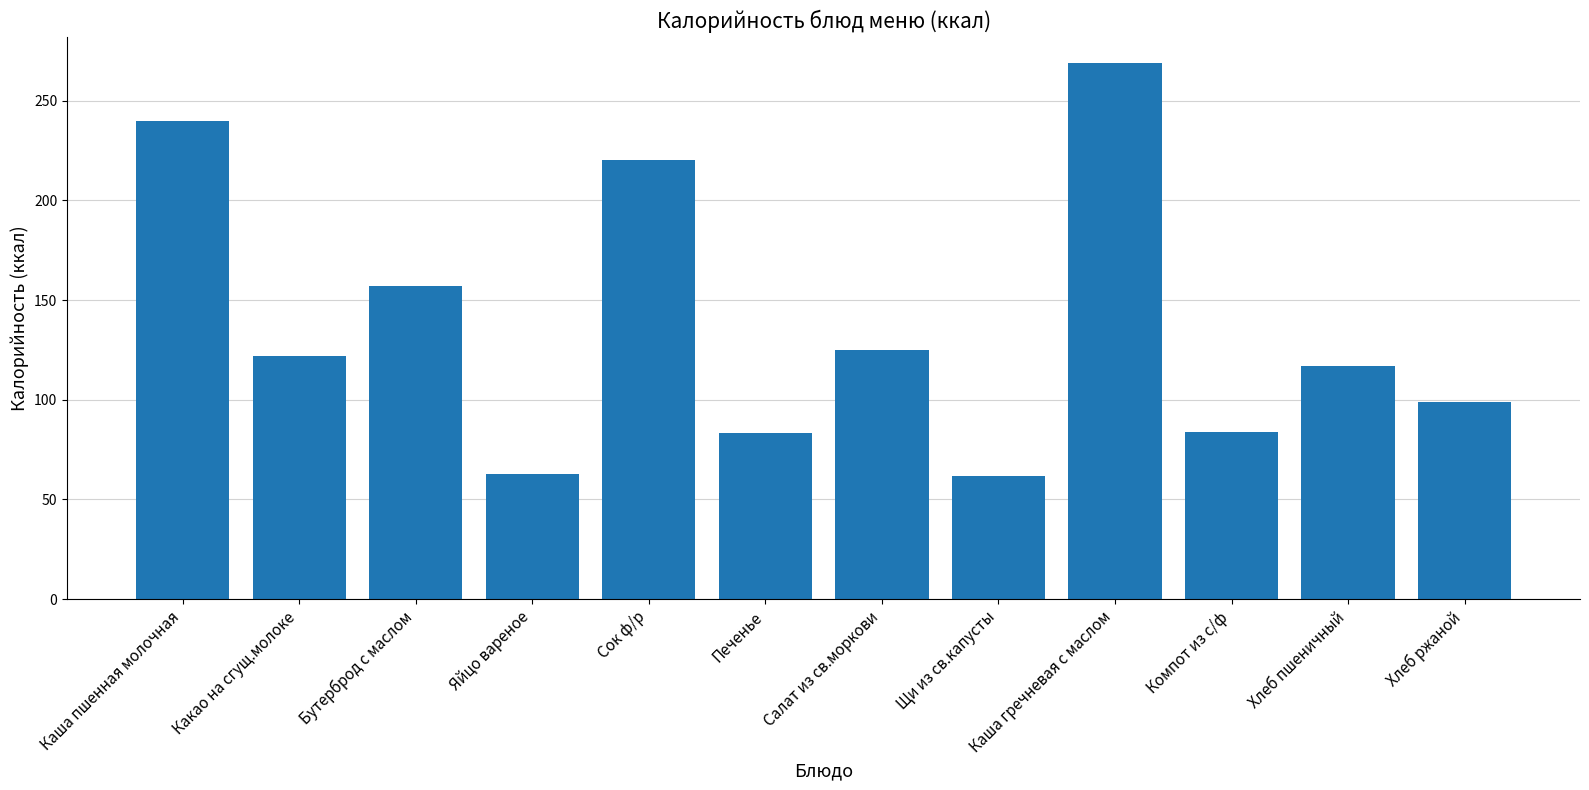

What is the sum of the values at Хлеб пшеничный and Салат из св.моркови?

242.0